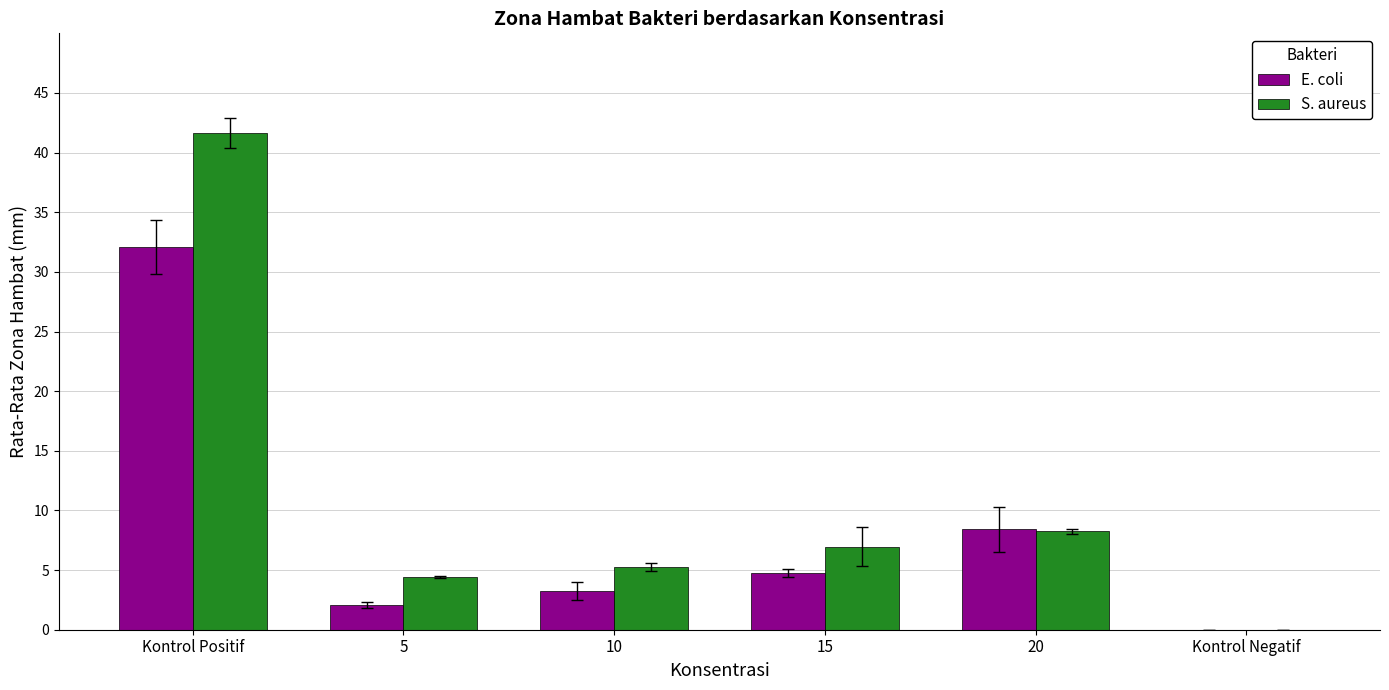

True or false: S. aureus has a value of 0.0 at Kontrol Negatif.

True